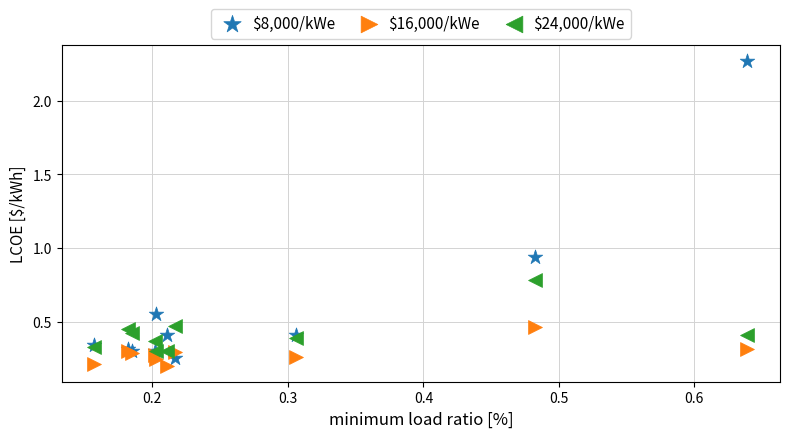

Which series contains the highest Y value?

$8,000/kWe